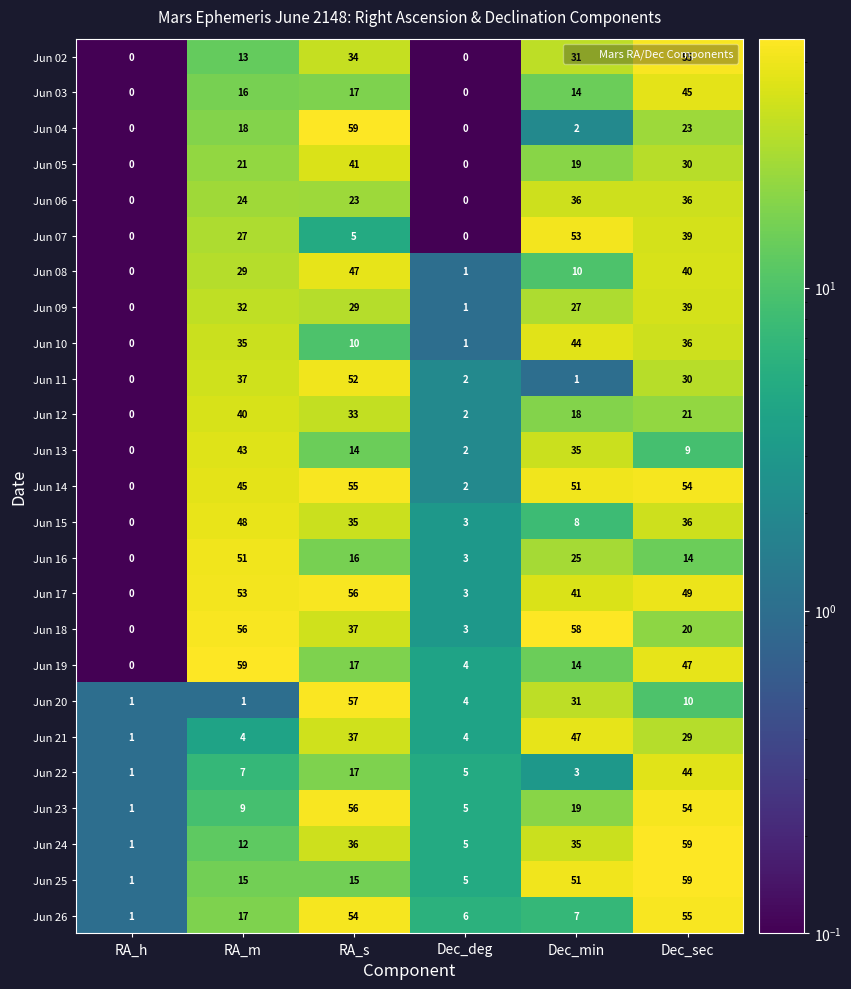

At how many categories does at least one series exceed 45?

4